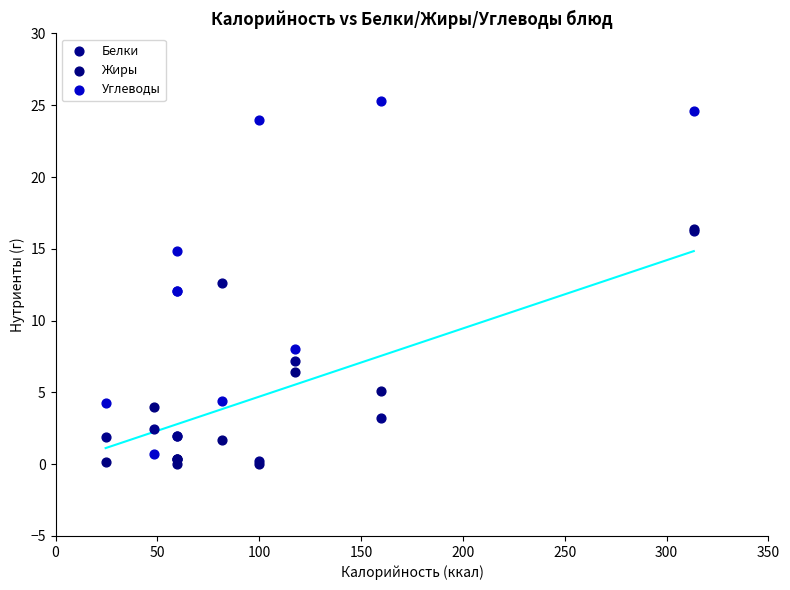

Which series has the largest Y range (max minus min)?

Углеводы